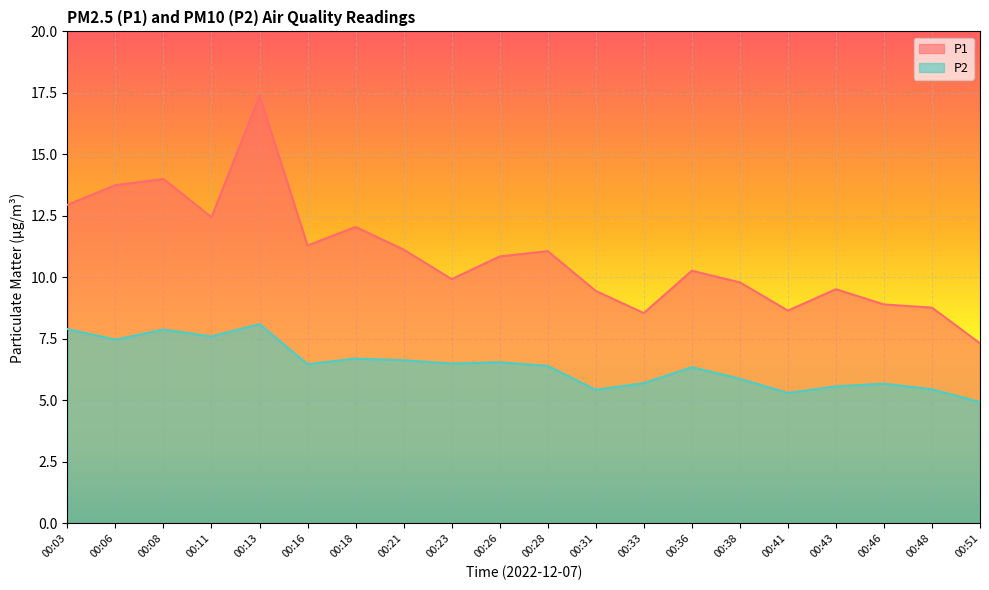

What is the spread (max minus min) of values at 00:06?

6.3